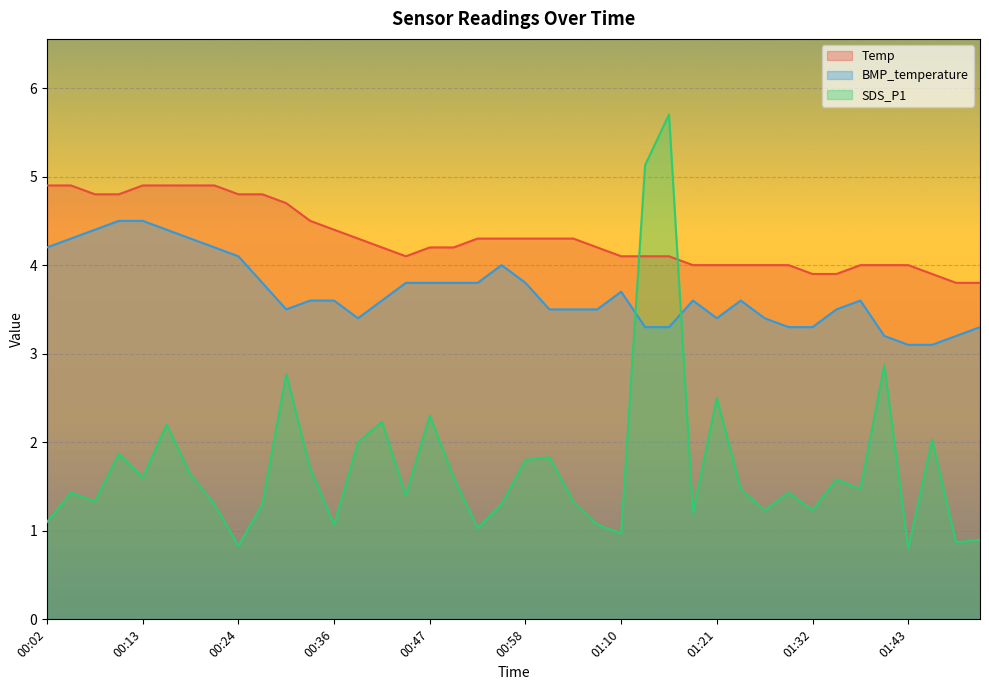

How many categories are shown in the chart?

40